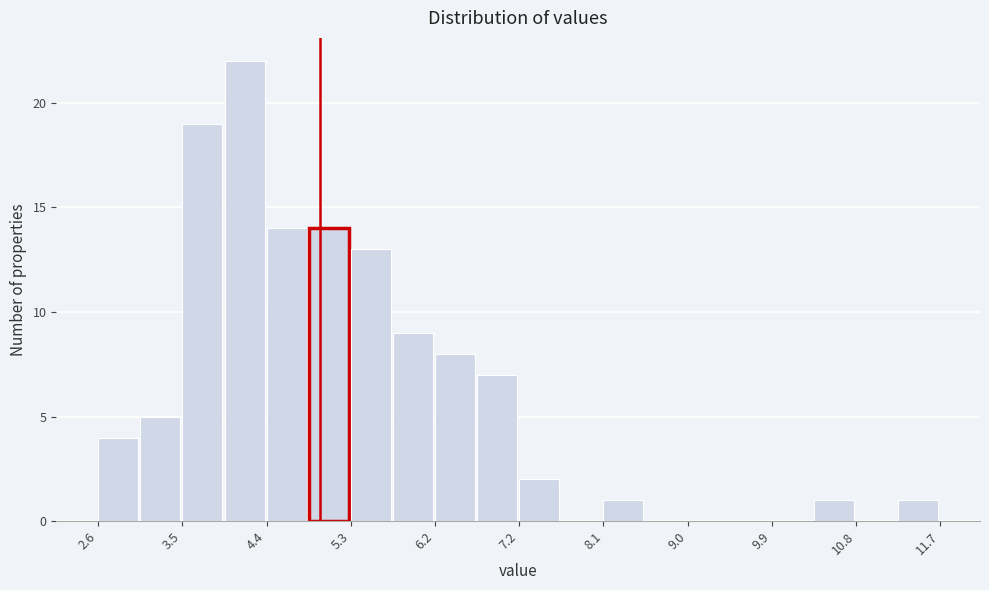

What is the height of the bar covering 10.3 to 10.8 on the x-axis? Neither the bar edges nor the heights are printed on the chart, so give them approximately, as read against the axes.

1